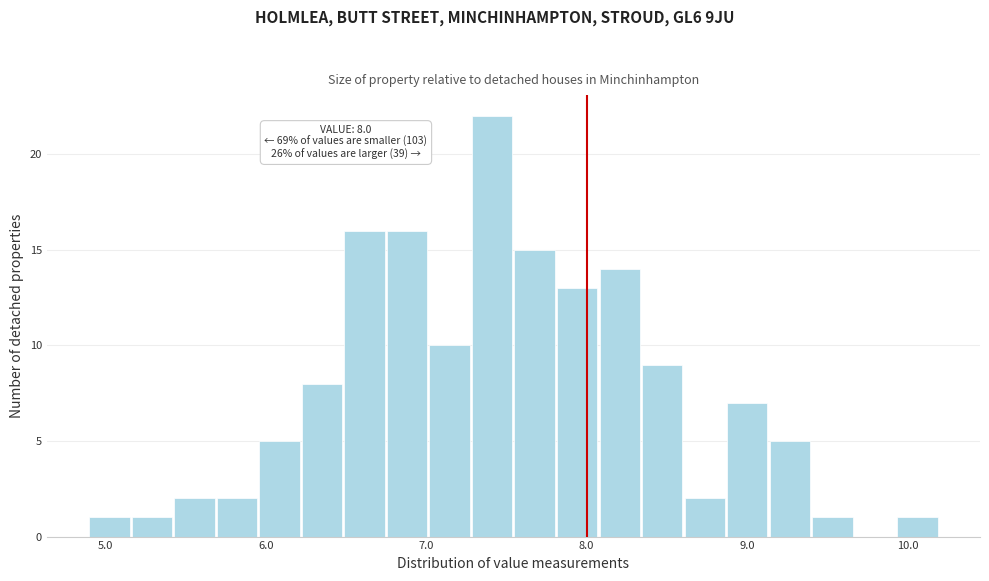

Read against the x-axis, roughly where is the centre of the tallest bar?

7.4